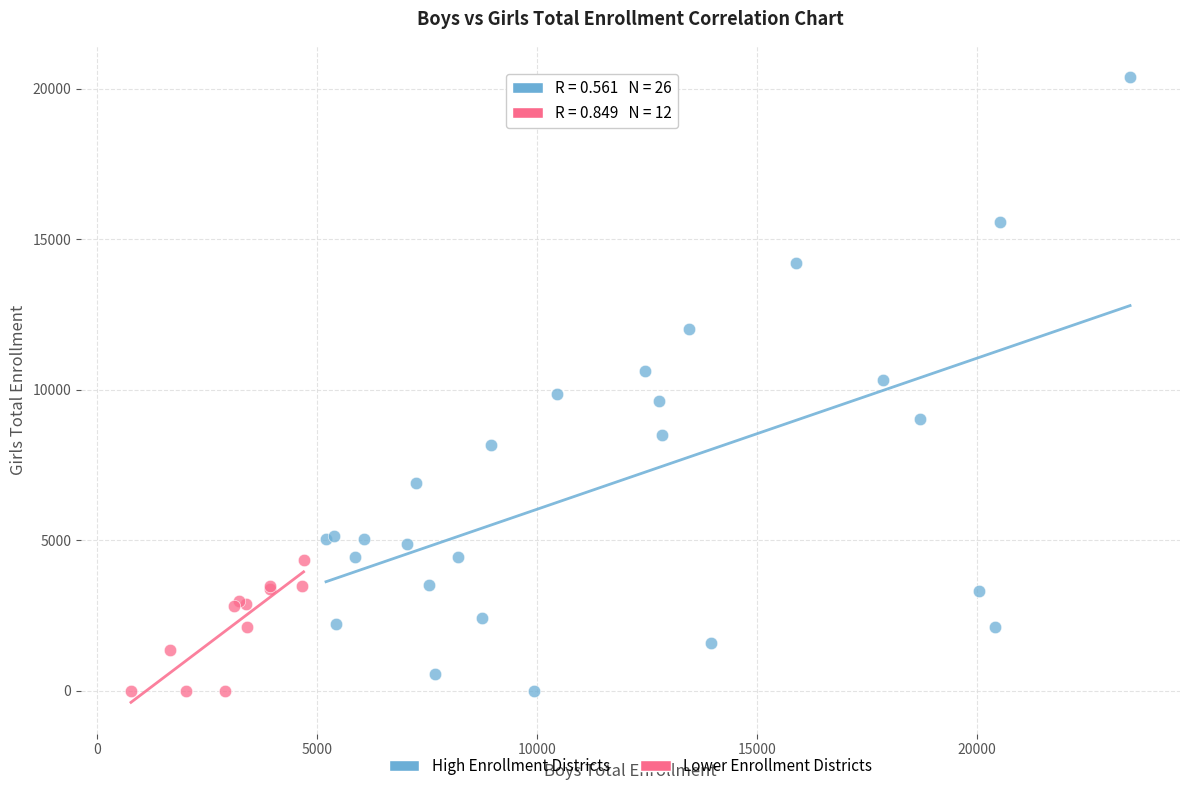

Which series contains the highest Y value?

High Enrollment Districts